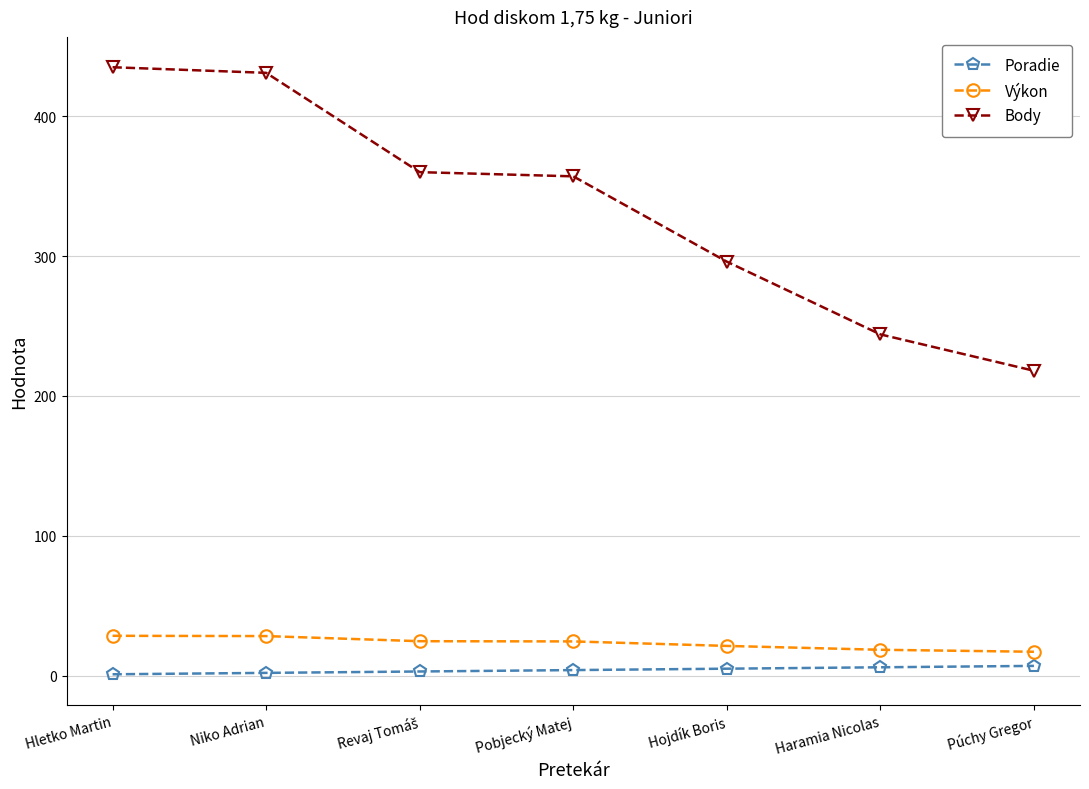

The value of Body at Niko Adrian is 297.7. True or false?

False